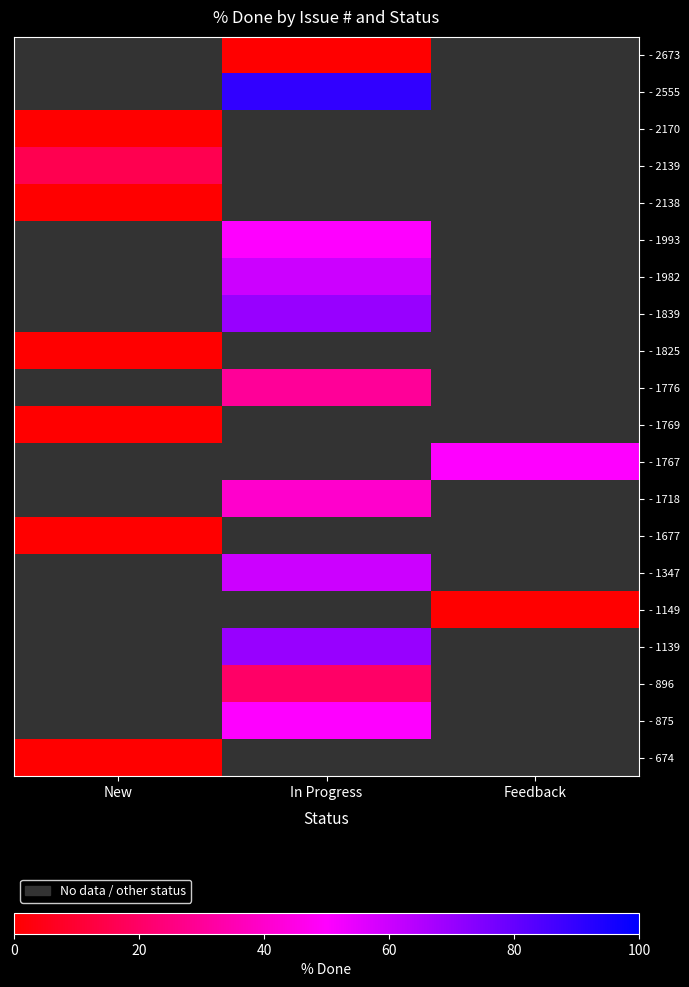

Is the value of - 2139 at Feedback greater than the value of - 1139 at Feedback?

No